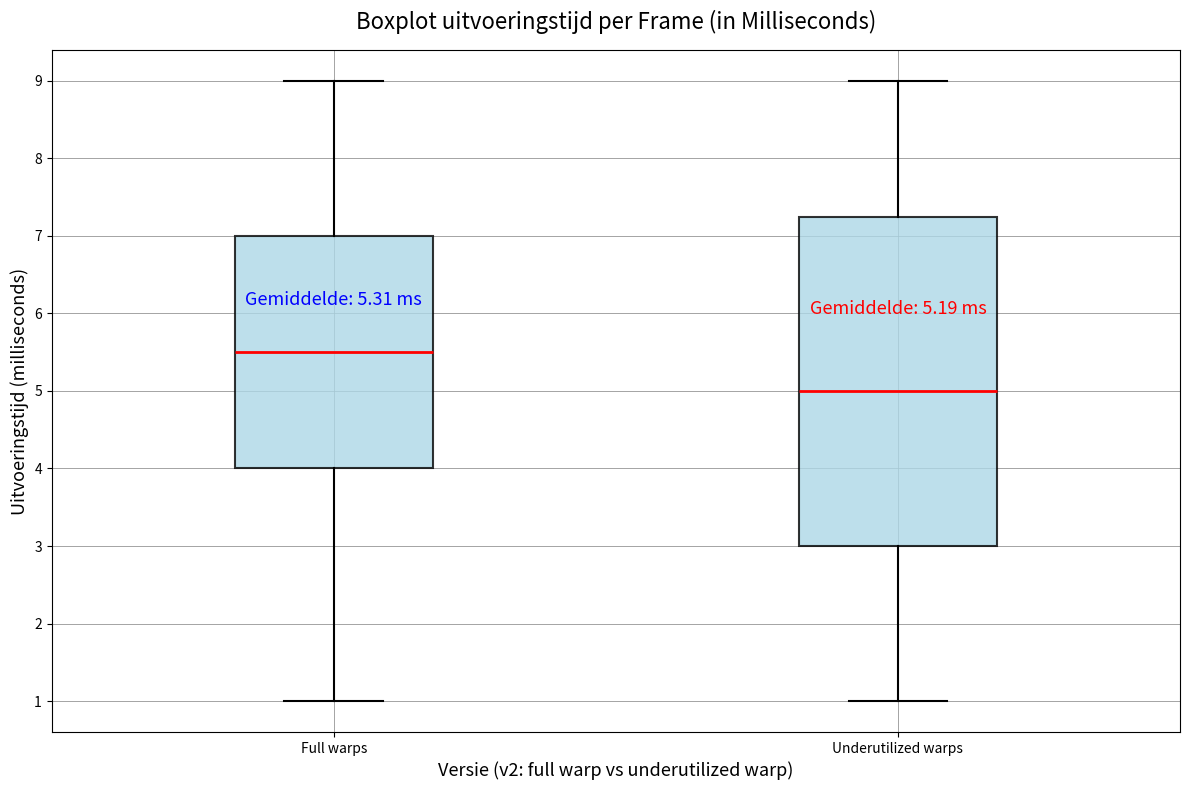

Which box has the lowest median line?

Underutilized warps